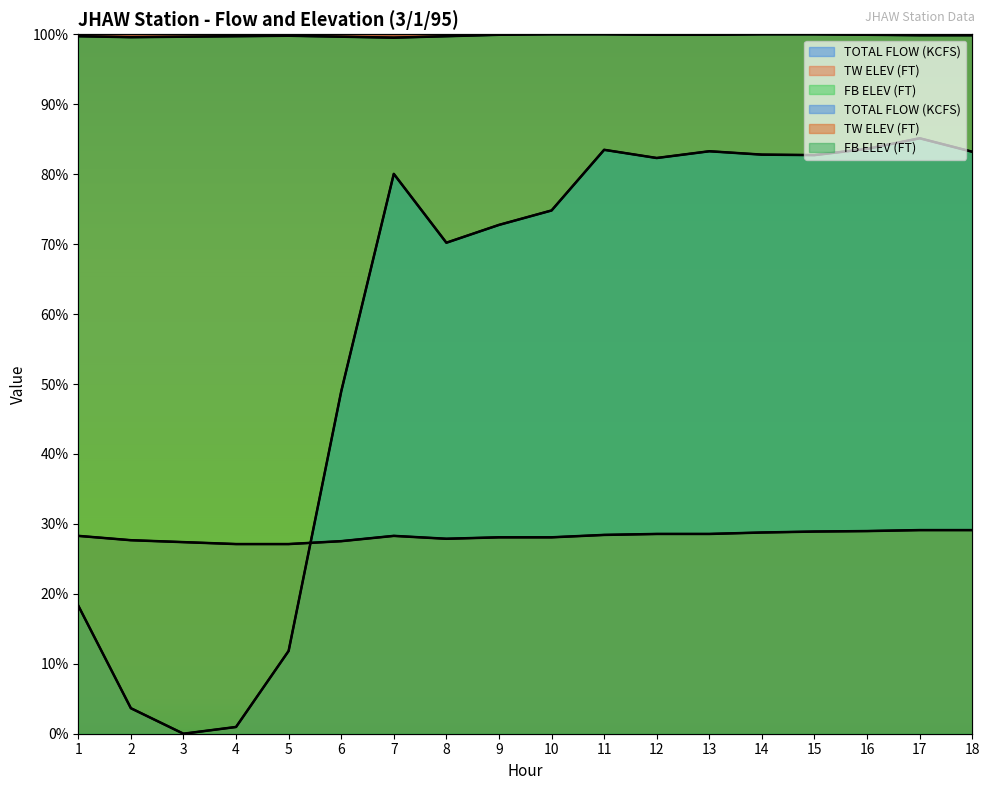

How many lines are shown in the chart?

3